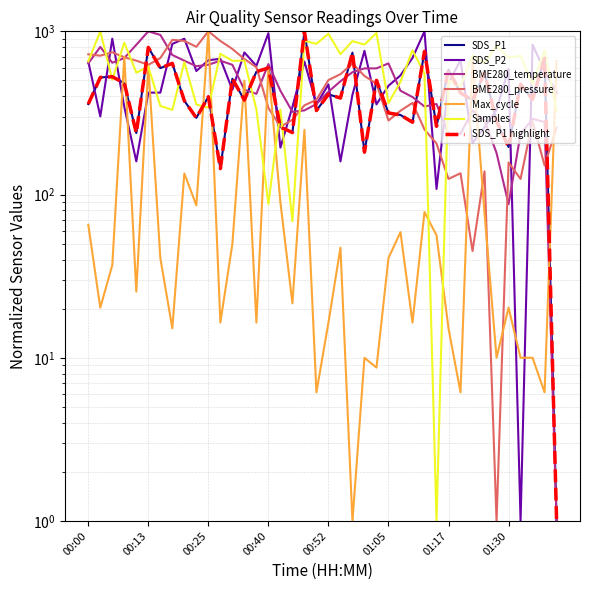

Which series ends up on top after the final intersection of SDS_P2 and BME280_temperature?

SDS_P2